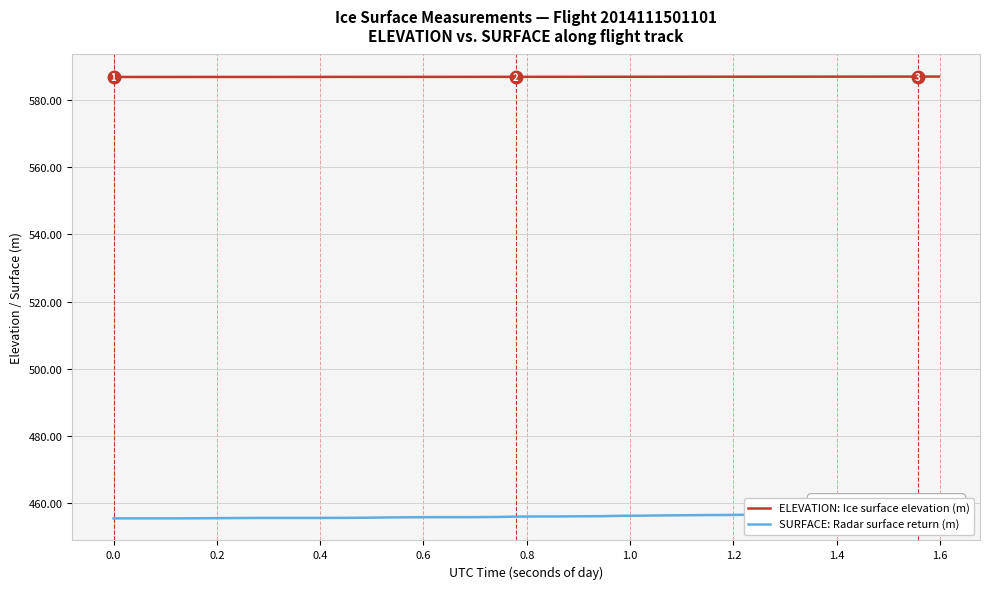

List the series in order of their overall mean, lowest first.

SURFACE: Radar surface return (m), ELEVATION: Ice surface elevation (m)